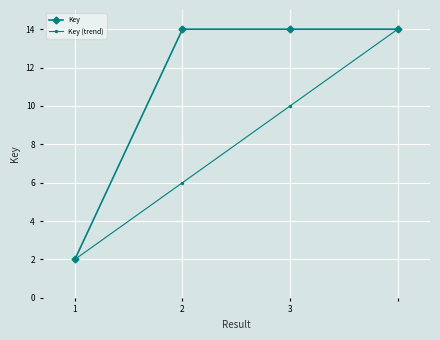

What is the minimum value shown in the chart?

2.0